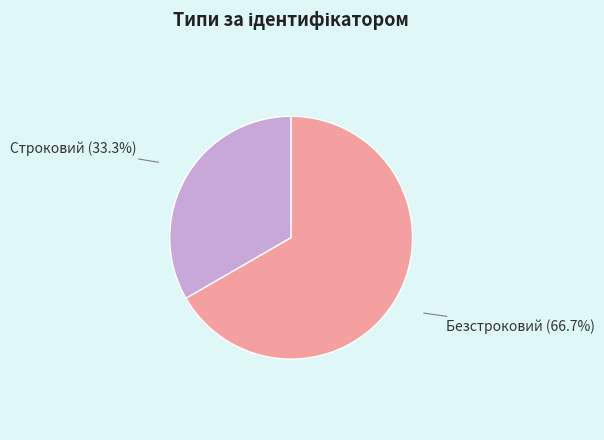

Is there a majority slice in this chart?

Yes